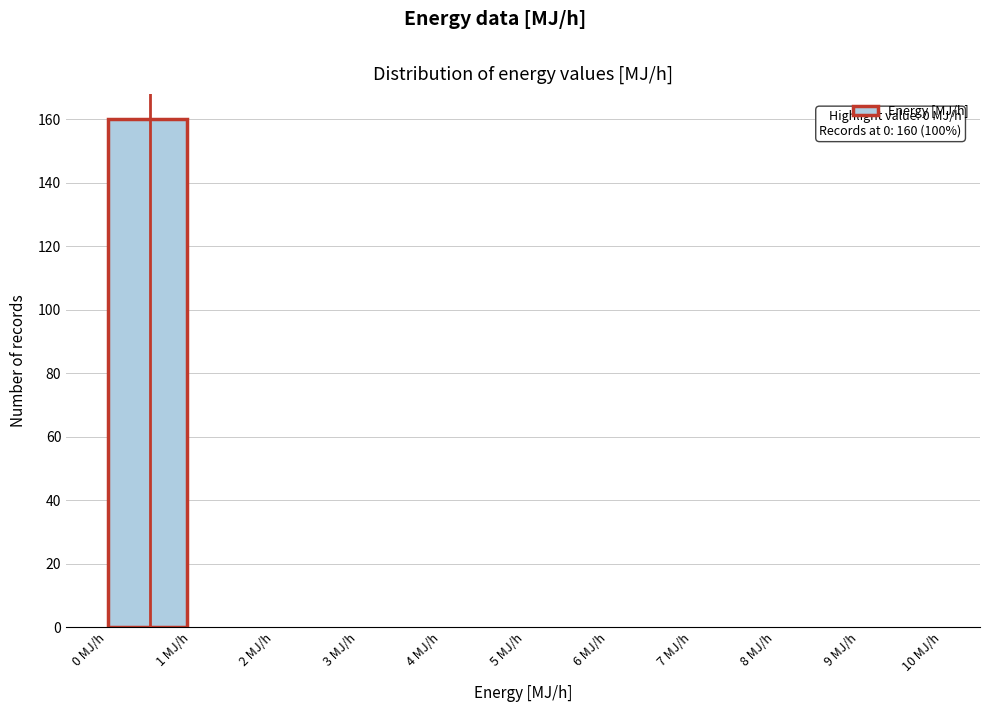

Over which range of the x-axis is the bar tallest?

0 to 1